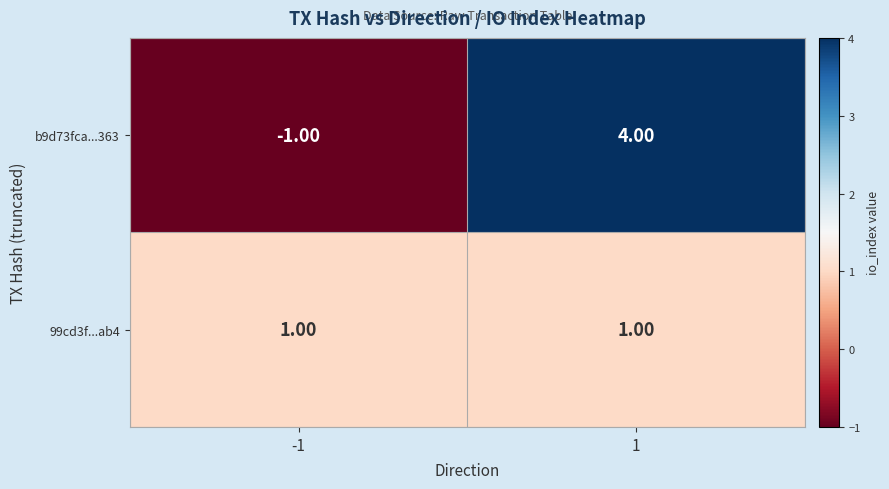

Which series changed the most between -1 and 1?

b9d73fca...363